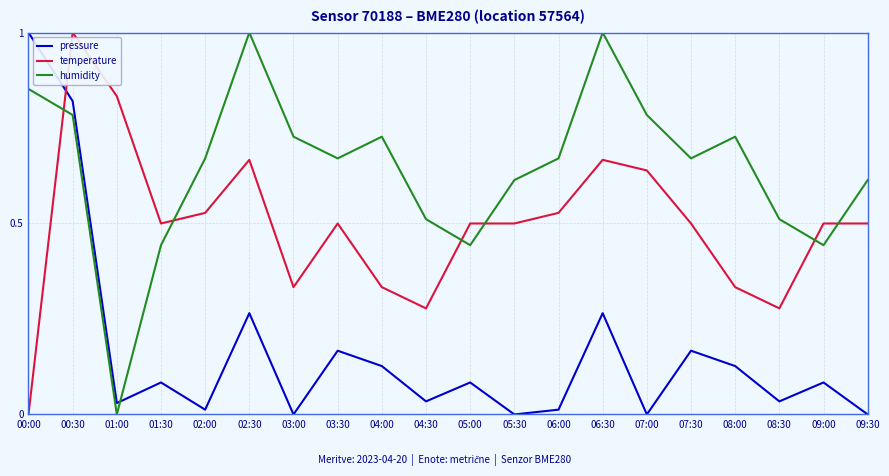

Between 04:00 and 06:30, which series saw the biggest shift?

temperature